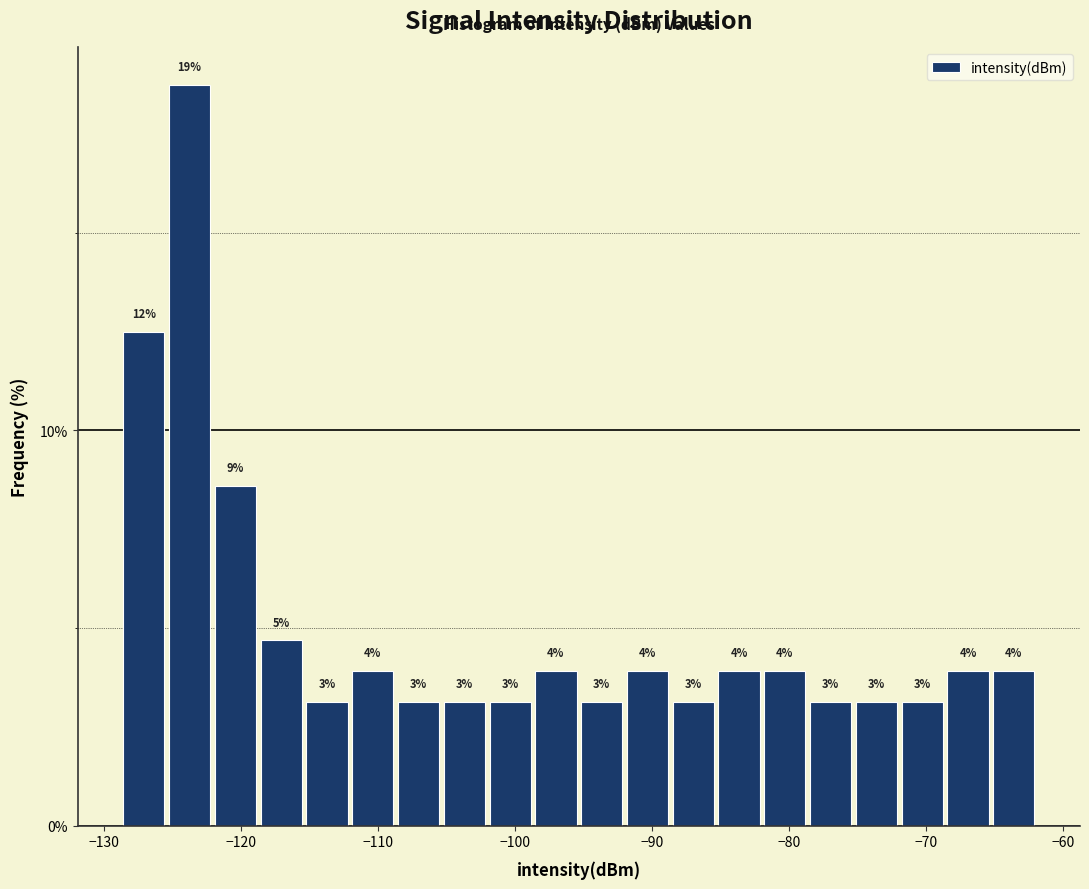

Around what value on the x-axis is the tallest bar? Give the approximate position of its centre, as read against the axis.

-124